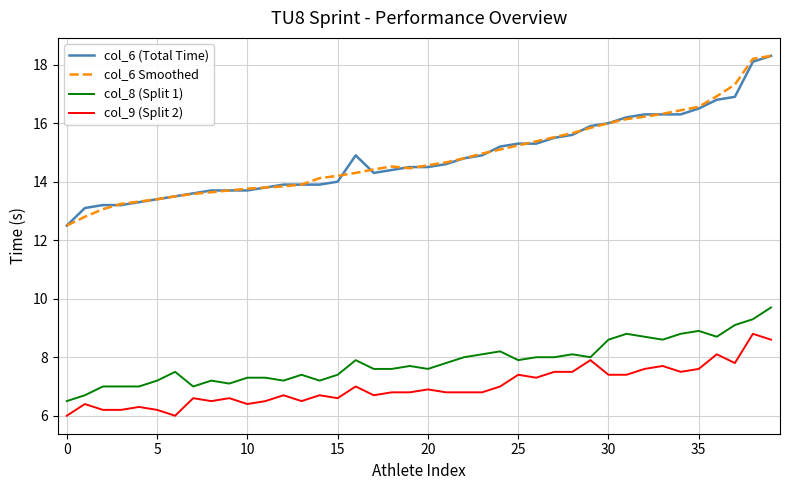

What is the difference between the maximum and minimum values in the col_6 Smoothed series?

5.8